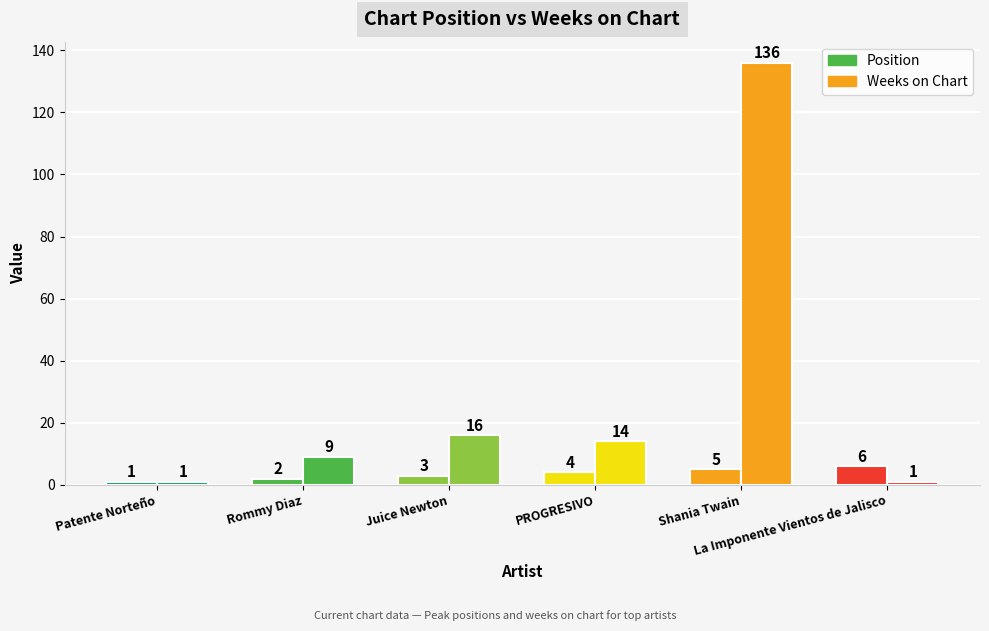

What is the average value of the Position series?

4